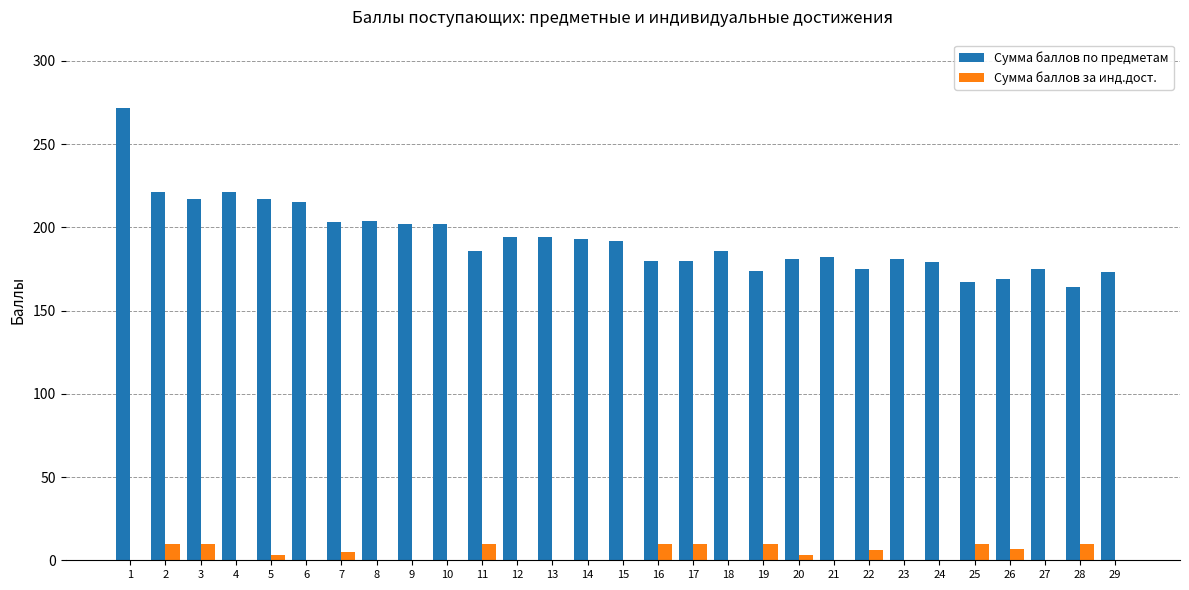

True or false: Сумма баллов за инд.дост. has a value of 10 at 16.

True